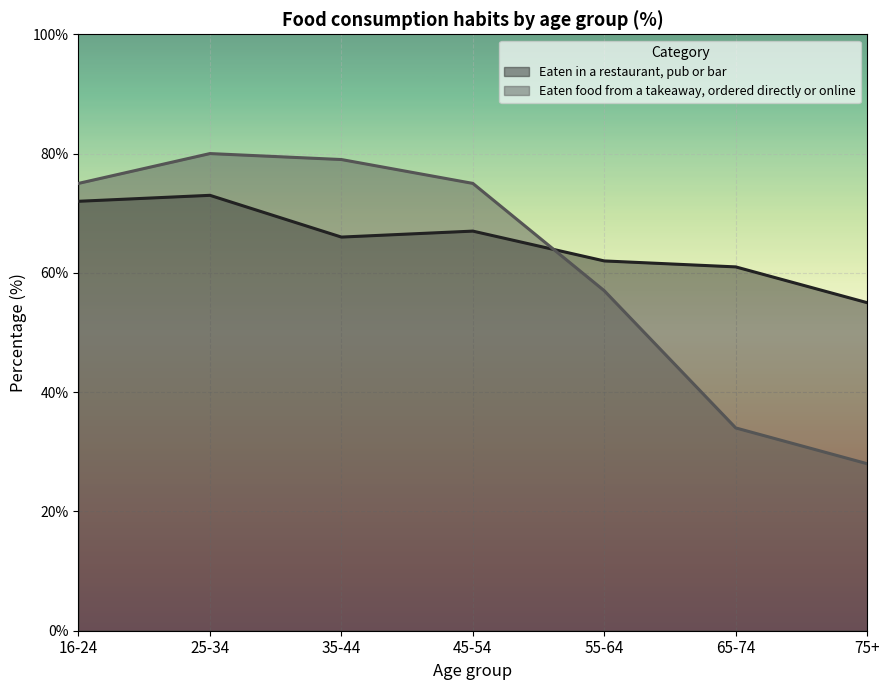

What are all the series names shown in the legend?

Eaten in a restaurant, pub or bar, Eaten food from a takeaway, ordered directly or online